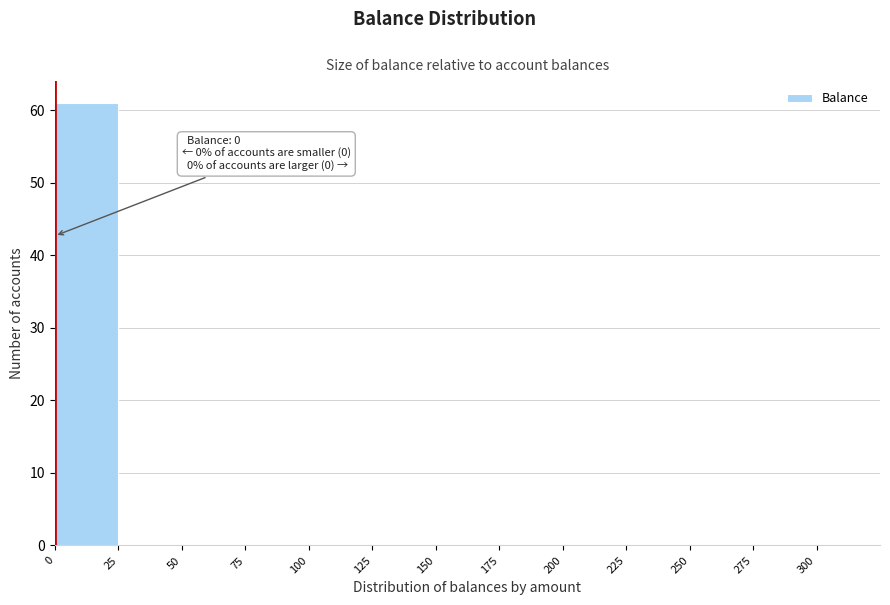

Which range on the x-axis has the tallest bar?

0 to 25